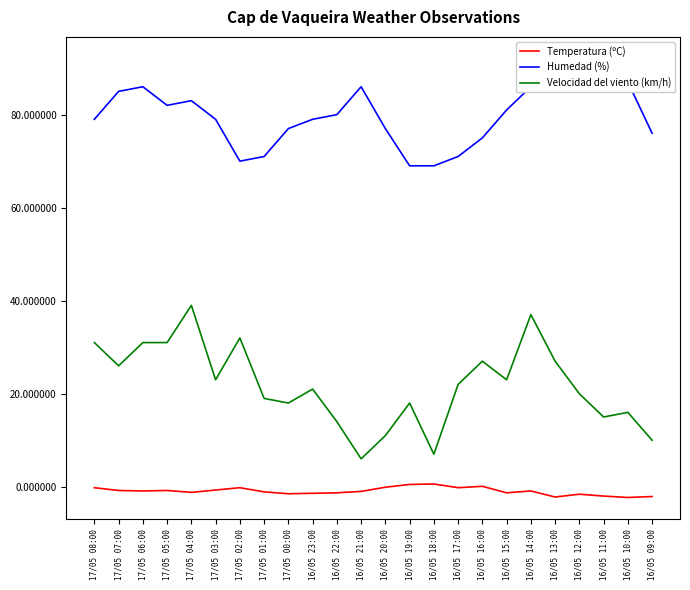

Where is the first local maximum for Temperatura (ºC)?

17/05 05:00